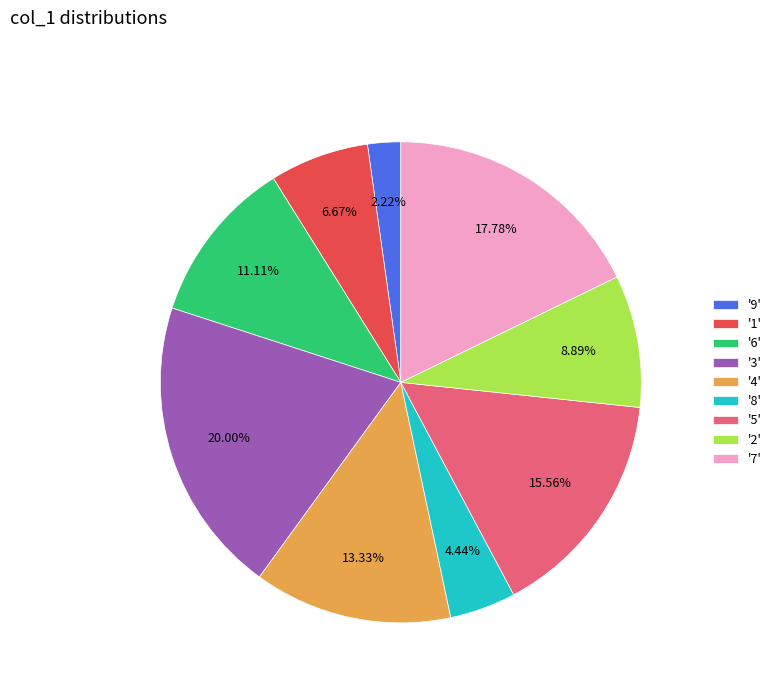

Between '2' and '4', which is larger?

'4'